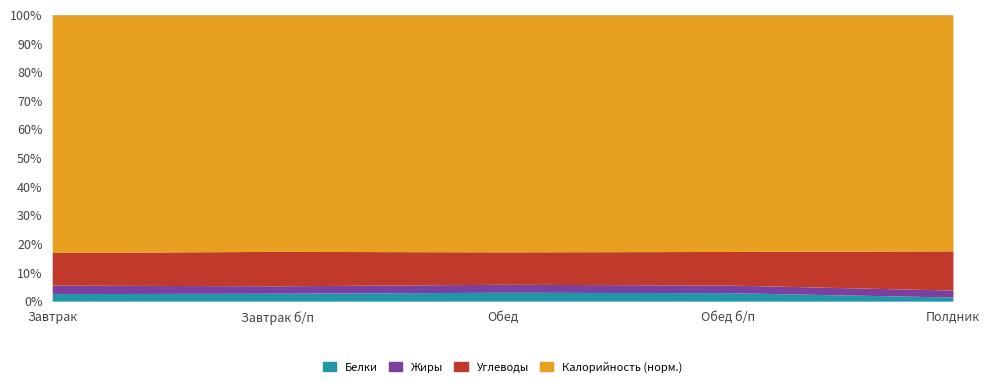

How many interior local peaks does the Калорийность_norm series have?

1